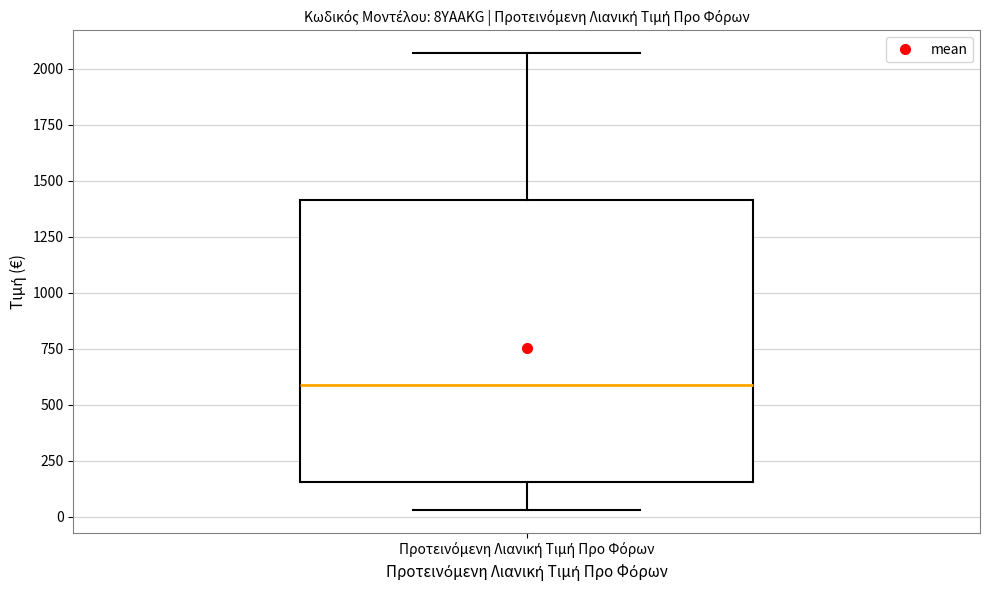

Read this box plot against the y-axis: the position of the median line, the range covered by the box, and the ends of both whiskers. The values are not printed on the chart, so give them approximately, as read against the axis.

median 600, box 150 to 1400, whiskers 50 to 2050